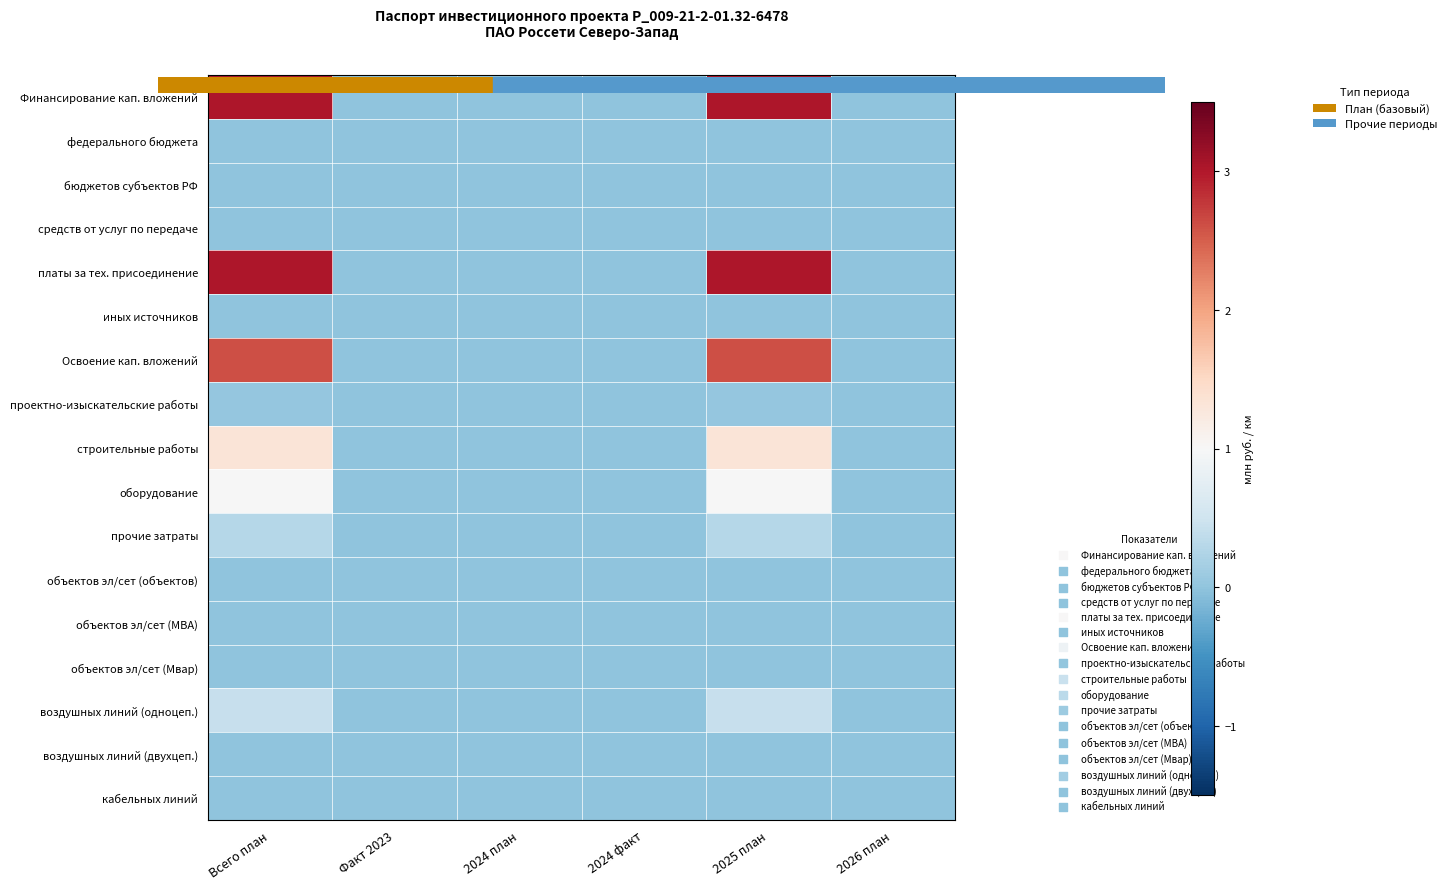

At which category does the chart reach its minimum across all series?

Факт 2023